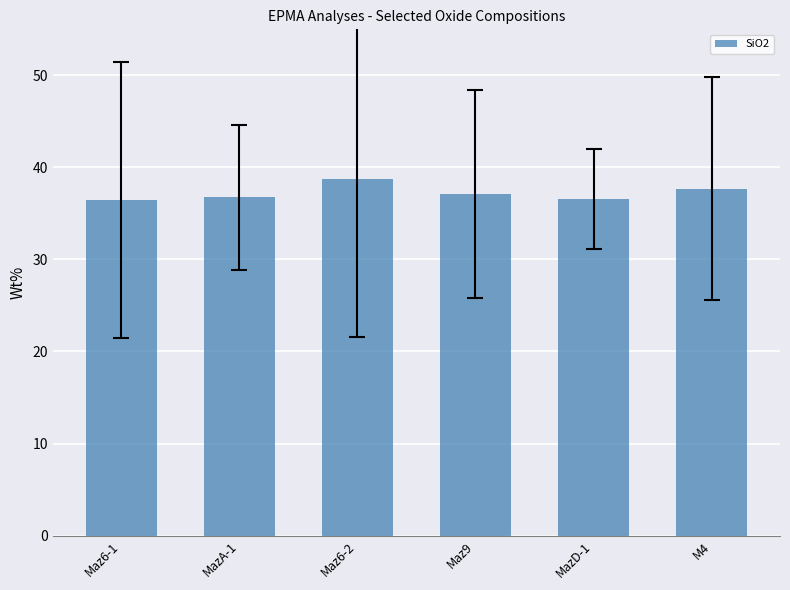

What is the difference between the maximum and second lowest values?

2.1